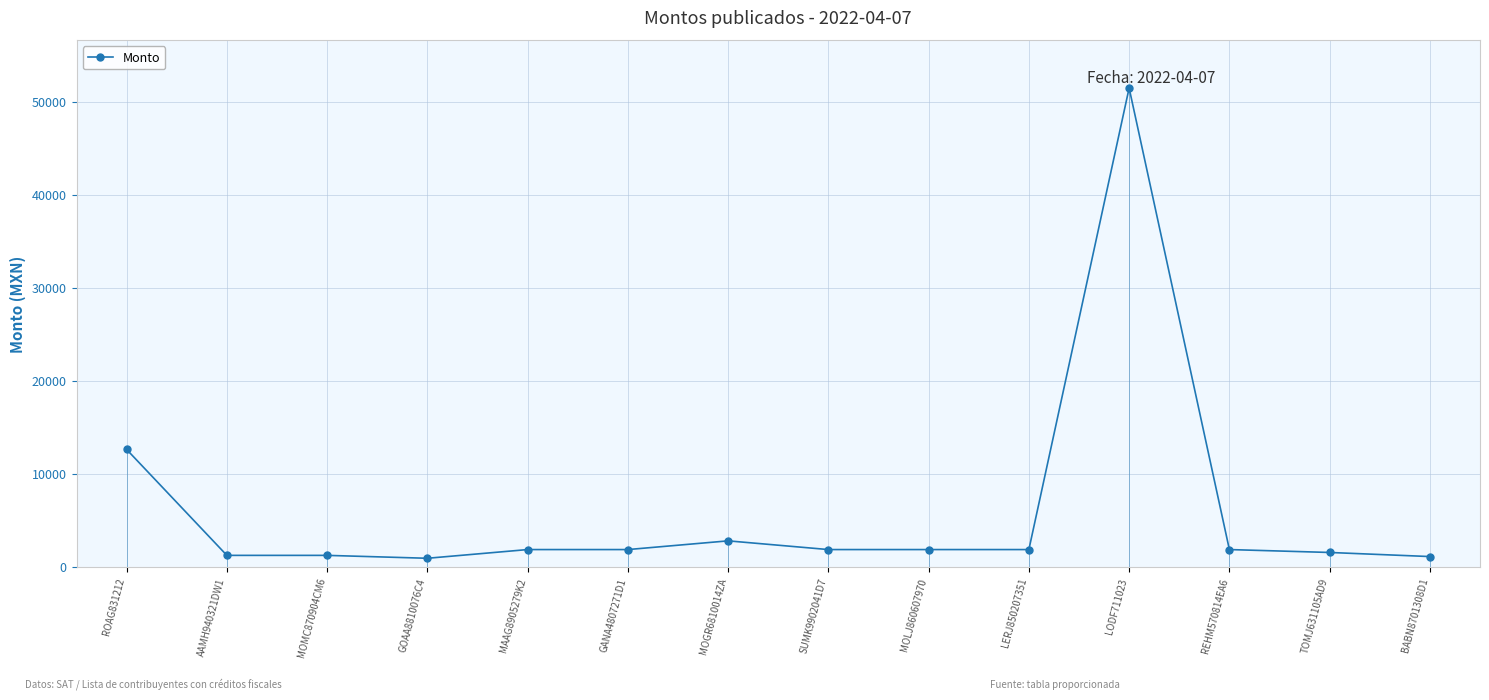

True or false: the data shows 1872.0 at REHM570814EA6.

True